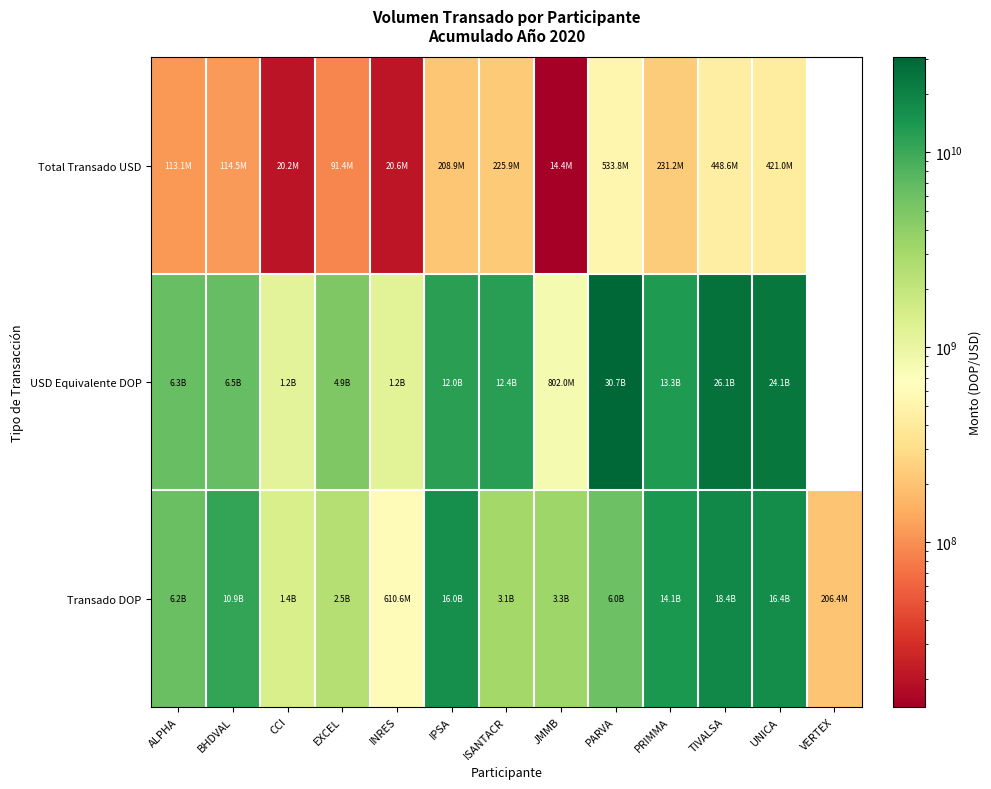

Read the USD Equivalente DOP value at UNICA.

24065204528.5